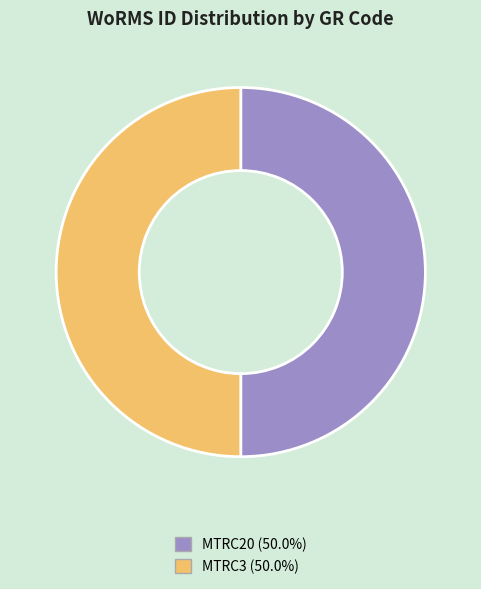

Approximately how many times larger is the value at MTRC20 compared to MTRC3?

1.0